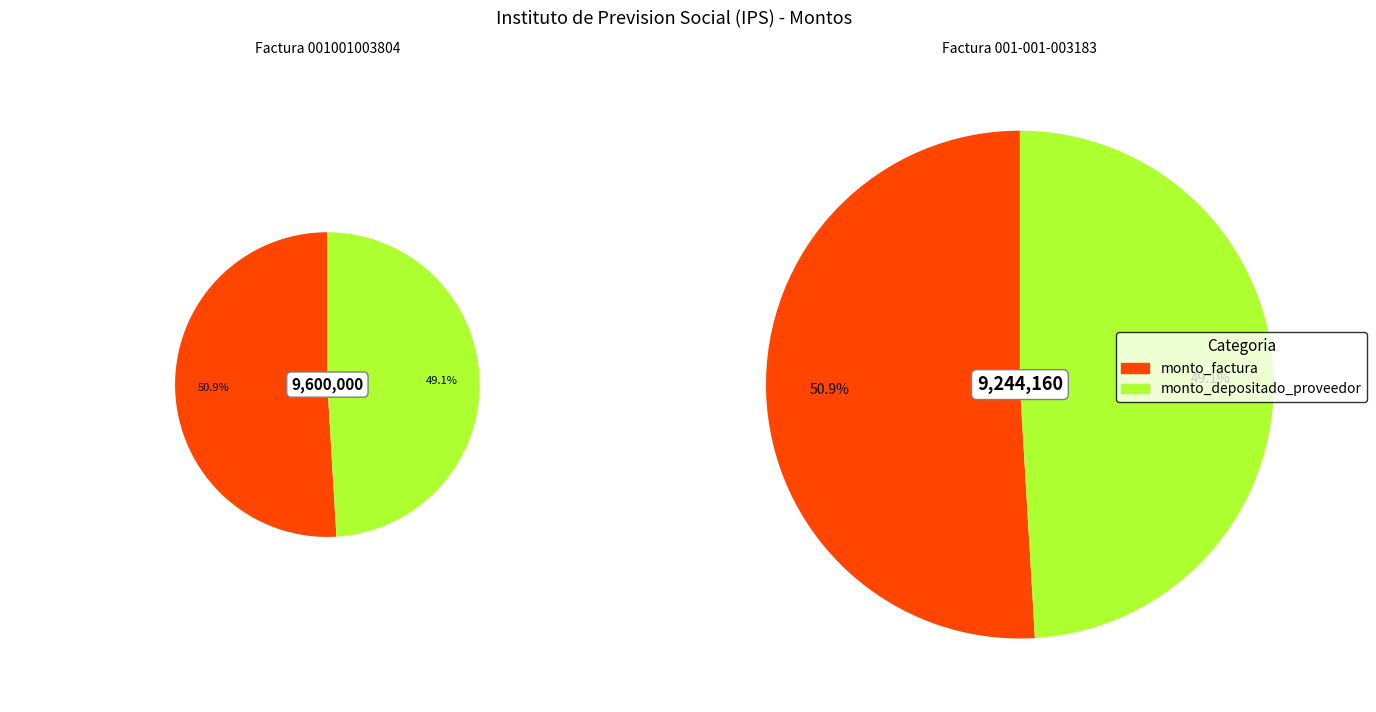

How many slices are in this pie chart?

2